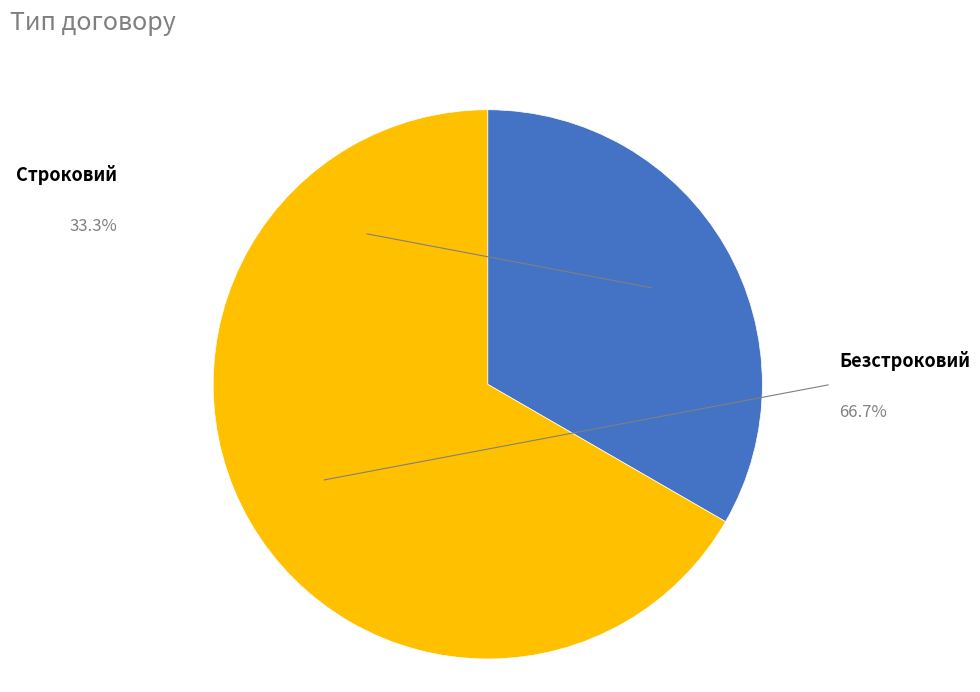

Combined, what portion of the pie is Строковий and Безстроковий?

100.0%